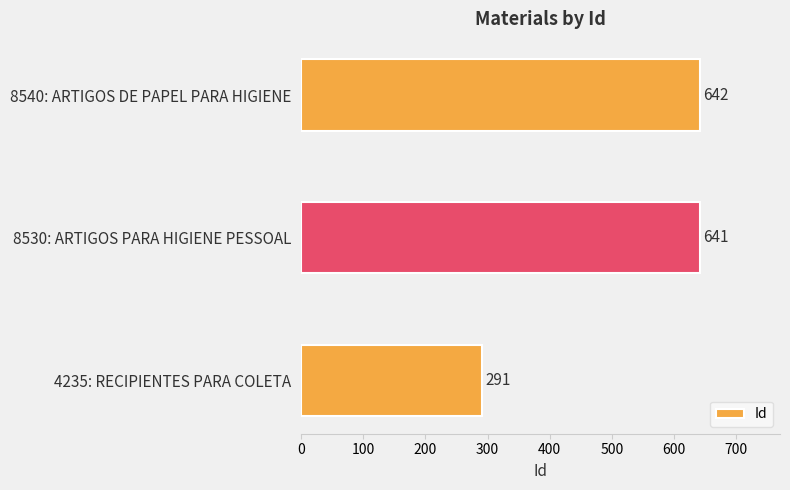

Reading top to bottom, list all the values displayed in this chart.

642	641	291